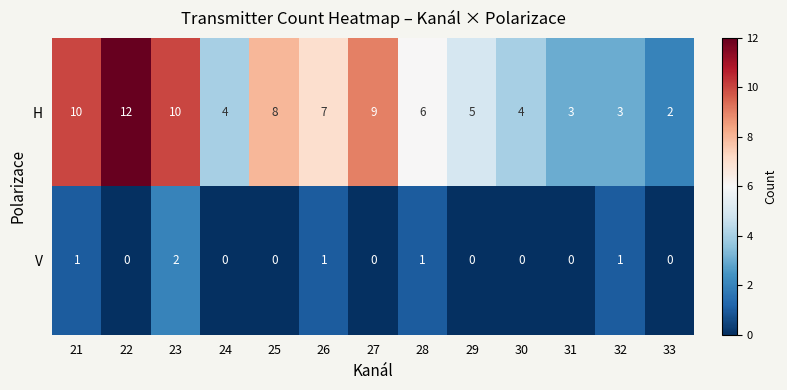

Which series has the largest total across all categories?

H